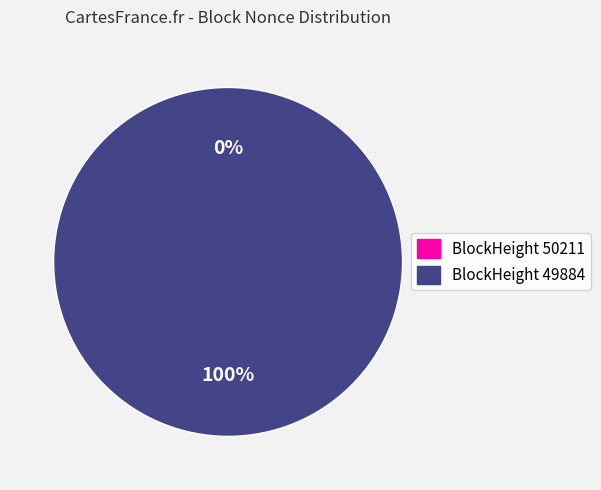

Which slice is the smallest?

50211